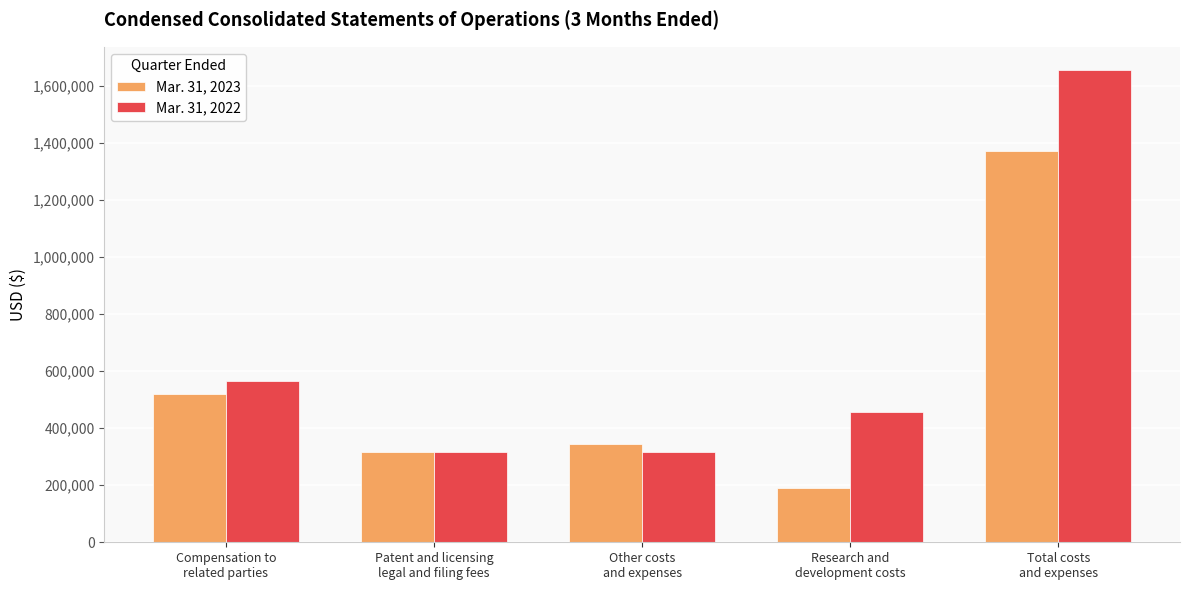

What are all the series names shown in the legend?

Mar. 31, 2023, Mar. 31, 2022